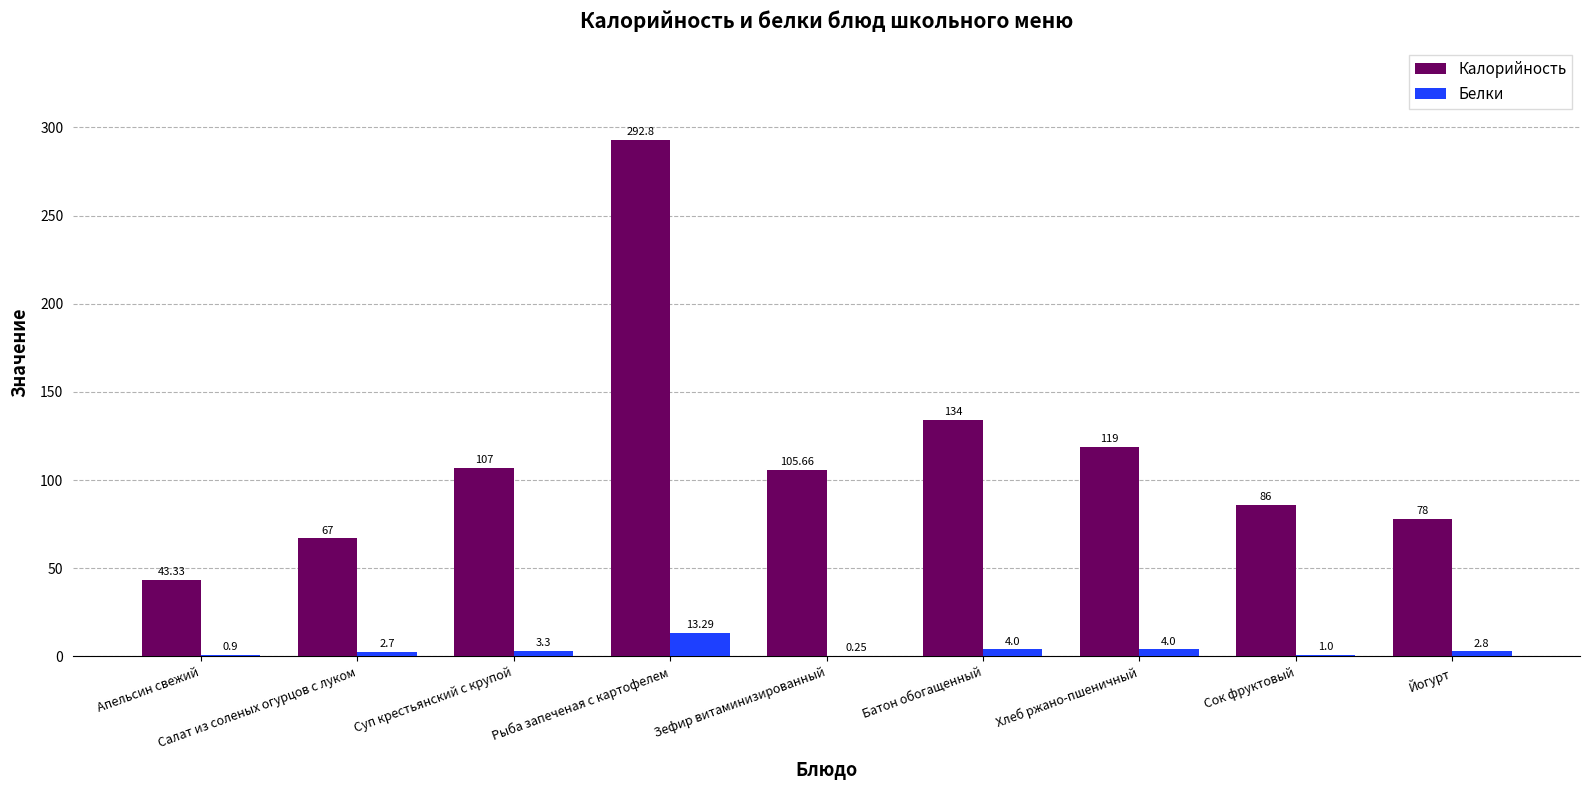

Which category has the highest value in the Калорийность series?

Рыба запеченая с картофелем